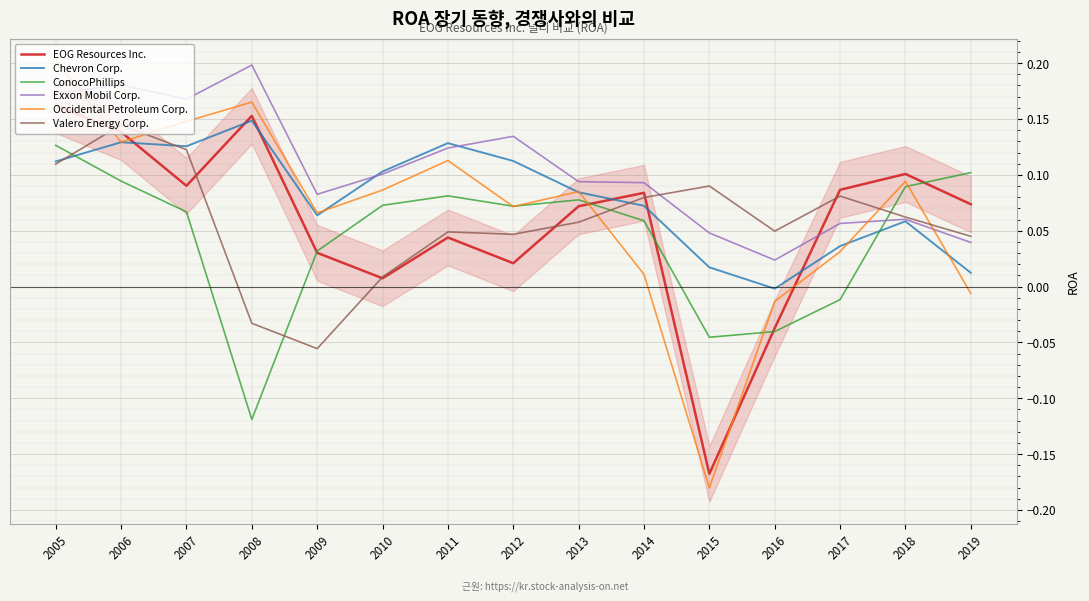

True or false: Occidental Petroleum Corp. has a value of 0.0 at 2017.

True